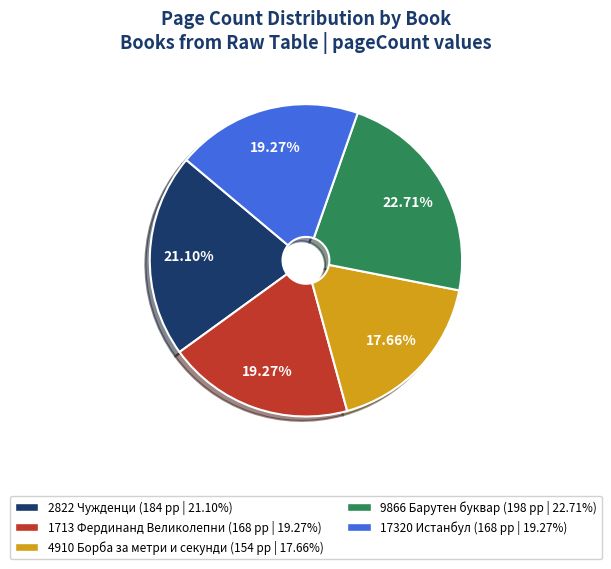

To the nearest percent, what portion does 9866 Барутен буквар represent?

23%